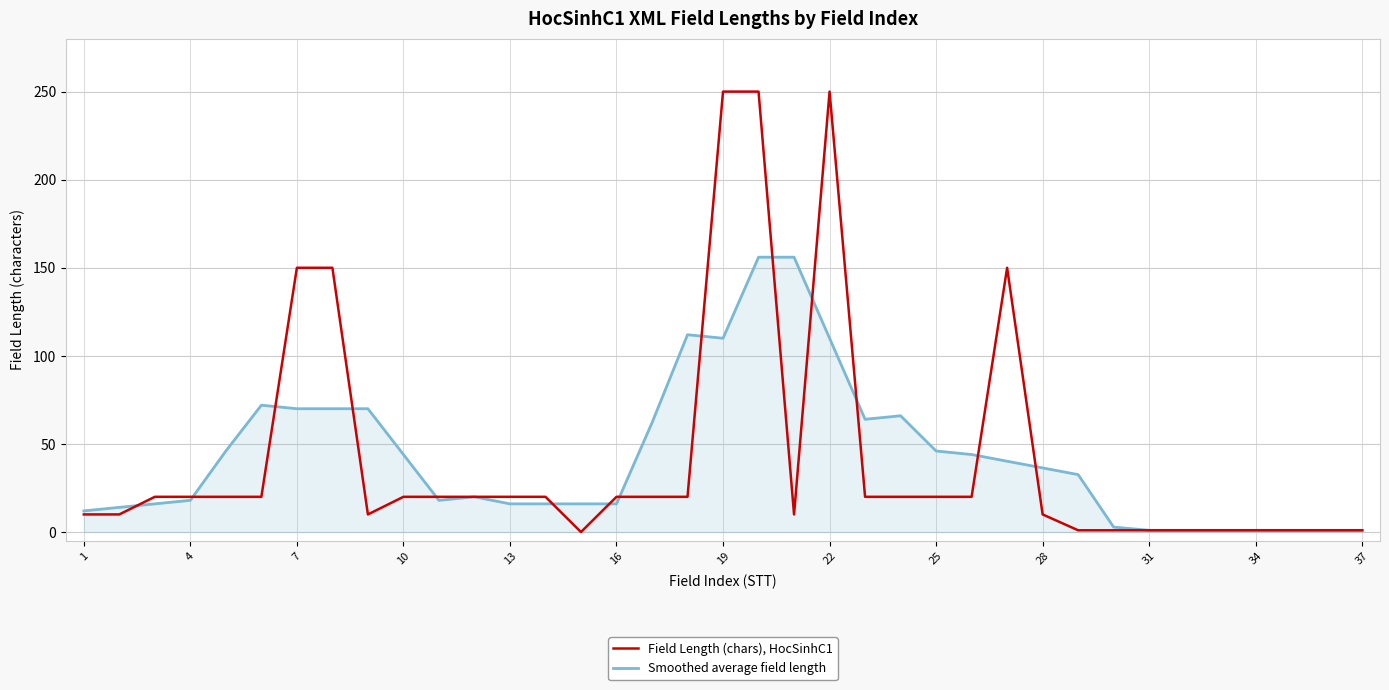

How many lines are shown in the chart?

2